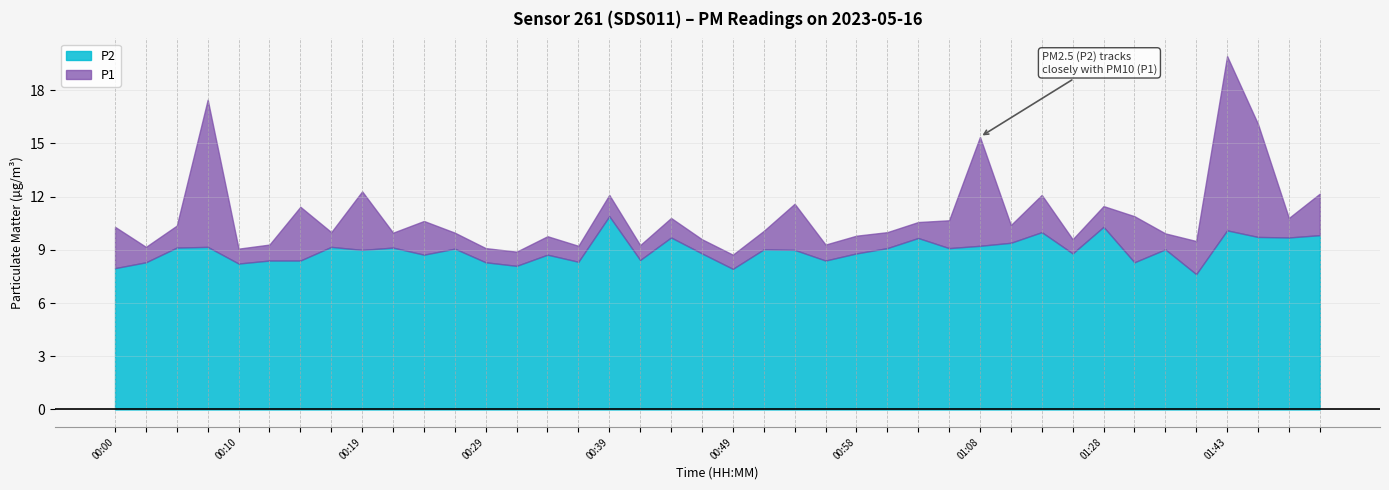

How many interior local valleys does the P1 series have?

13